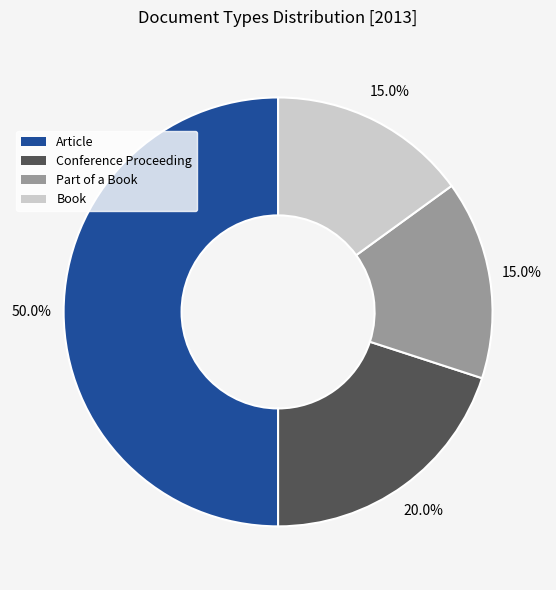

What is the ratio of the value at Conference Proceeding to the value at Part of a Book?

1.3